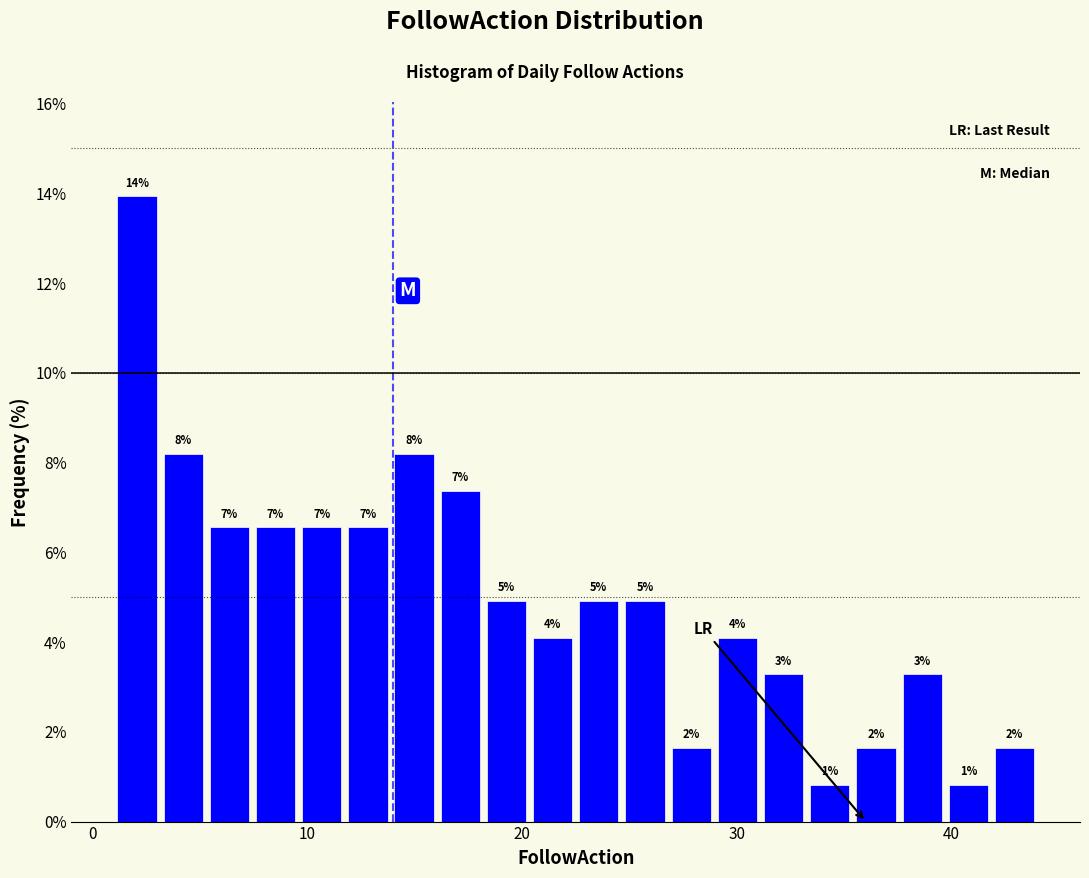

Read against the x-axis, roughly where is the centre of the tallest bar?

2